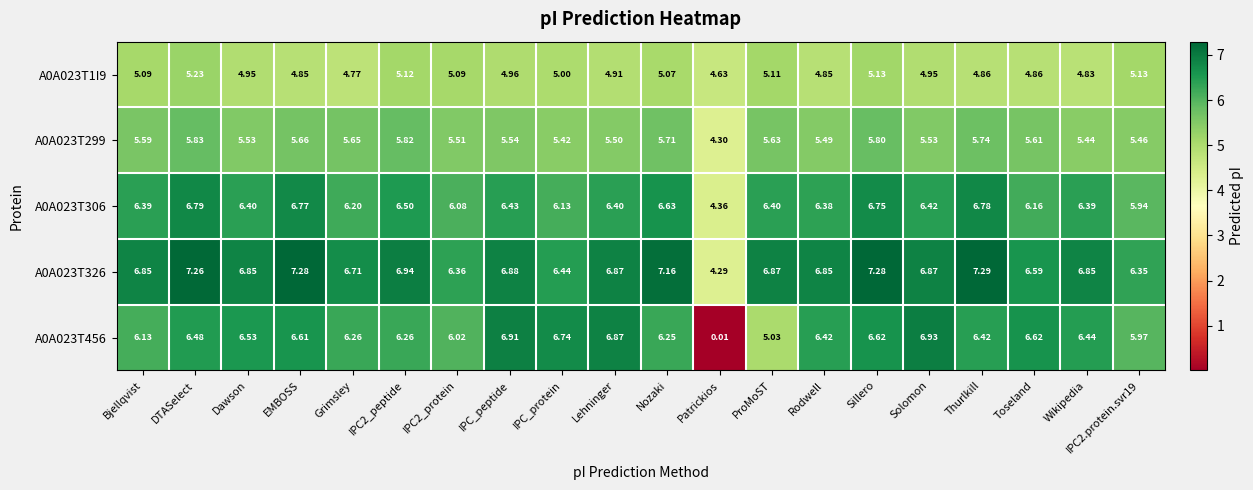

At which label is A0A023T1I9 closest to 4?

Patrickios